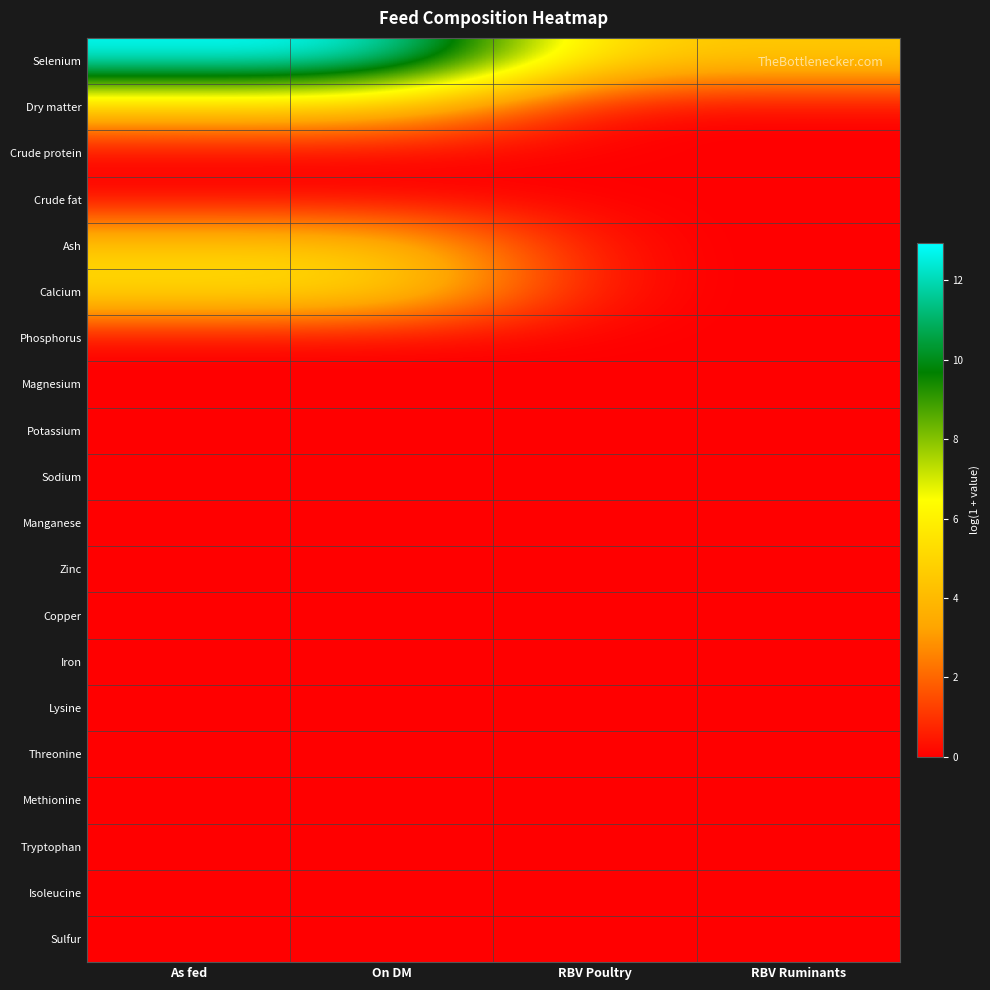

Rank the series at As fed from lowest to highest value.

Crude protein, Crude fat, Phosphorus, Magnesium, Potassium, Sodium, Manganese, Zinc, Copper, Iron, Lysine, Threonine, Methionine, Tryptophan, Isoleucine, Sulfur, Dry matter, Ash, Calcium, Selenium